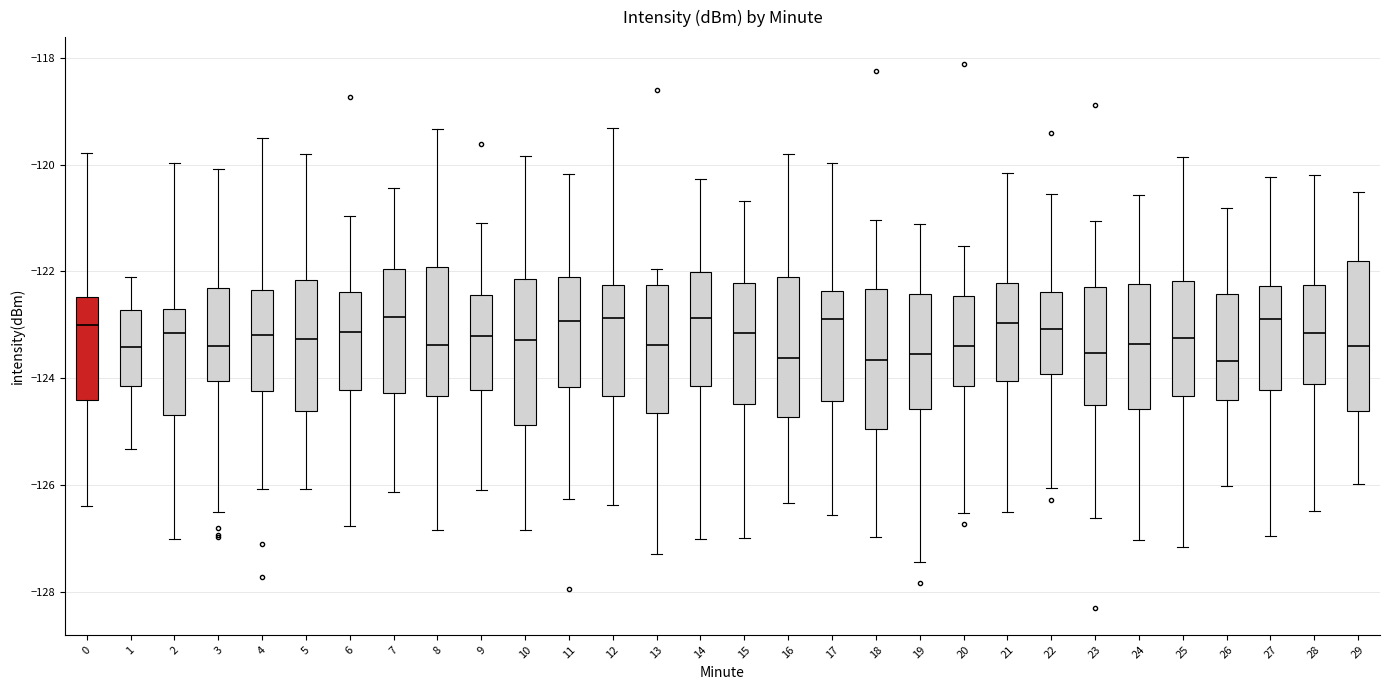

Reading left to right, read every box against the y-axis: the position of its median line, the range the box covers, and the ends of its whiskers. The values are not printed on the chart, so give them approximately, as read against the axis.

0: median -123.0, box -124.4 to -122.4, whiskers -126.4 to -119.8
1: median -123.4, box -124.2 to -122.8, whiskers -125.4 to -122.0
2: median -123.2, box -124.6 to -122.8, whiskers -127.0 to -120.0
3: median -123.4, box -124.0 to -122.4, whiskers -126.6 to -120.0
4: median -123.2, box -124.2 to -122.4, whiskers -126.0 to -119.4
5: median -123.2, box -124.6 to -122.2, whiskers -126.0 to -119.8
6: median -123.2, box -124.2 to -122.4, whiskers -126.8 to -121.0
7: median -122.8, box -124.2 to -122.0, whiskers -126.2 to -120.4
8: median -123.4, box -124.4 to -122.0, whiskers -126.8 to -119.4
9: median -123.2, box -124.2 to -122.4, whiskers -126.0 to -121.0
10: median -123.2, box -124.8 to -122.2, whiskers -126.8 to -119.8
11: median -123.0, box -124.2 to -122.2, whiskers -126.2 to -120.2
12: median -122.8, box -124.4 to -122.2, whiskers -126.4 to -119.4
13: median -123.4, box -124.6 to -122.2, whiskers -127.2 to -122.0
14: median -122.8, box -124.2 to -122.0, whiskers -127.0 to -120.2
15: median -123.2, box -124.4 to -122.2, whiskers -127.0 to -120.6
16: median -123.6, box -124.8 to -122.0, whiskers -126.4 to -119.8
17: median -122.8, box -124.4 to -122.4, whiskers -126.6 to -120.0
18: median -123.6, box -125.0 to -122.4, whiskers -127.0 to -121.0
19: median -123.6, box -124.6 to -122.4, whiskers -127.4 to -121.2
20: median -123.4, box -124.2 to -122.4, whiskers -126.6 to -121.6
21: median -123.0, box -124.0 to -122.2, whiskers -126.6 to -120.2
22: median -123.0, box -124.0 to -122.4, whiskers -126.0 to -120.6
23: median -123.6, box -124.4 to -122.2, whiskers -126.6 to -121.0
24: median -123.4, box -124.6 to -122.2, whiskers -127.0 to -120.6
25: median -123.2, box -124.4 to -122.2, whiskers -127.2 to -119.8
26: median -123.6, box -124.4 to -122.4, whiskers -126.0 to -120.8
27: median -122.8, box -124.2 to -122.2, whiskers -127.0 to -120.2
28: median -123.2, box -124.0 to -122.2, whiskers -126.4 to -120.2
29: median -123.4, box -124.6 to -121.8, whiskers -126.0 to -120.6